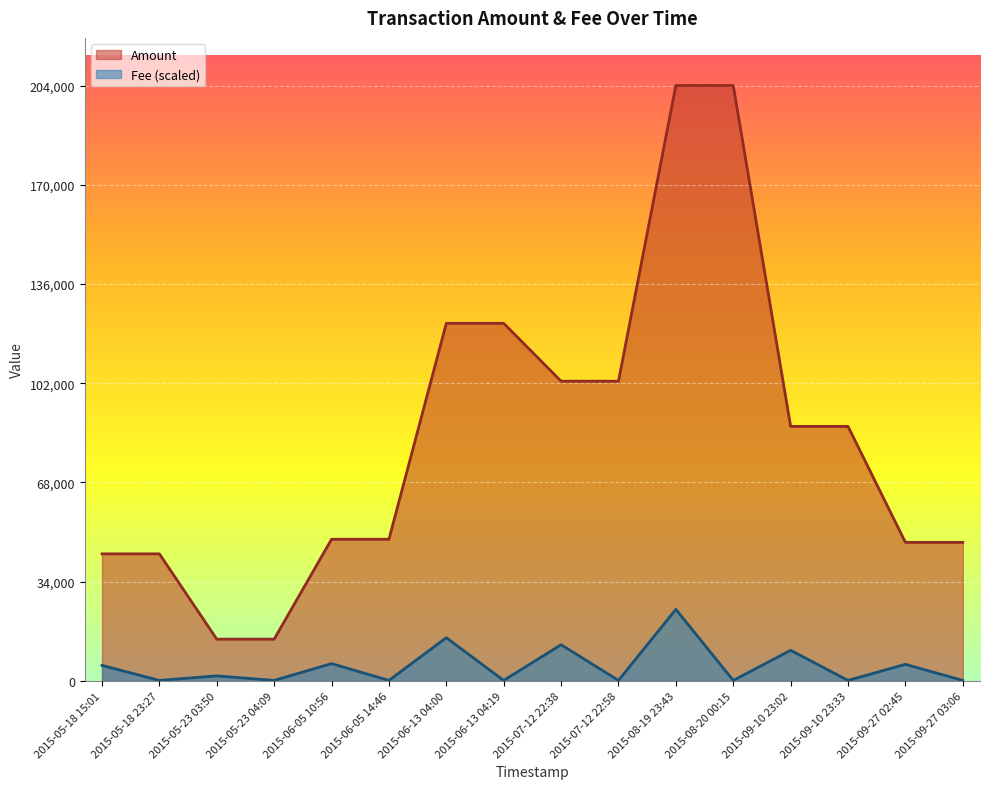

True or false: Amount and Fee cross at least once.

False